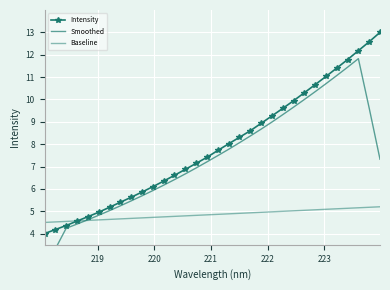

Which series has the largest total across all categories?

Intensity